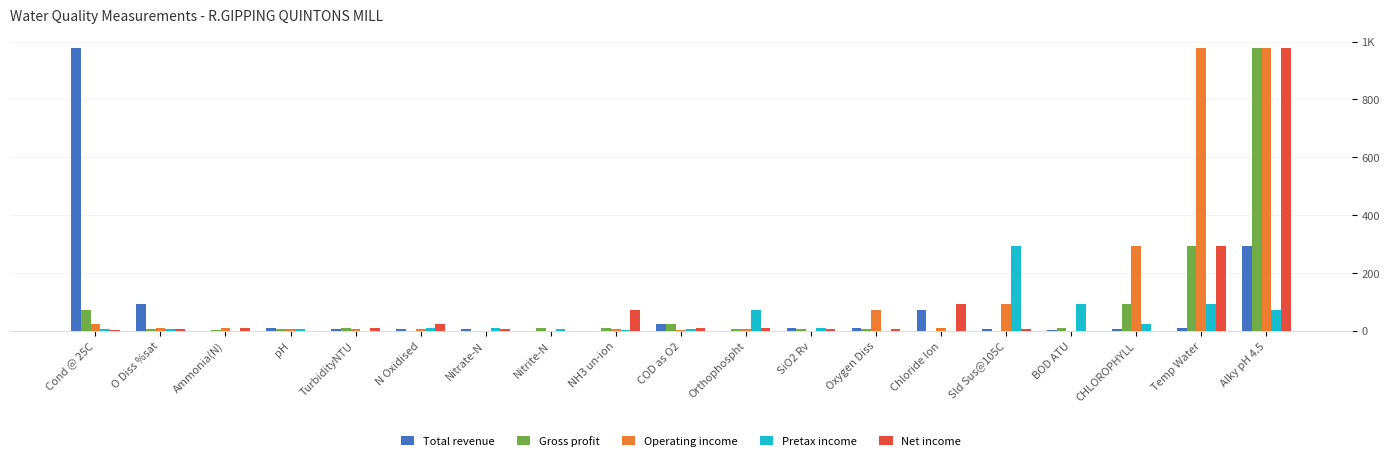

What are all the series names shown in the legend?

Total revenue, Gross profit, Operating income, Pretax income, Net income